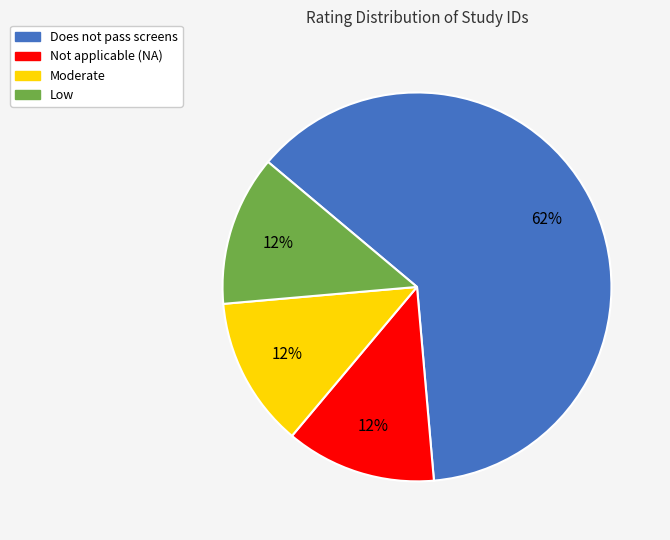

Combined, do Not applicable (NA) and Does not pass screens account for over 50%?

Yes